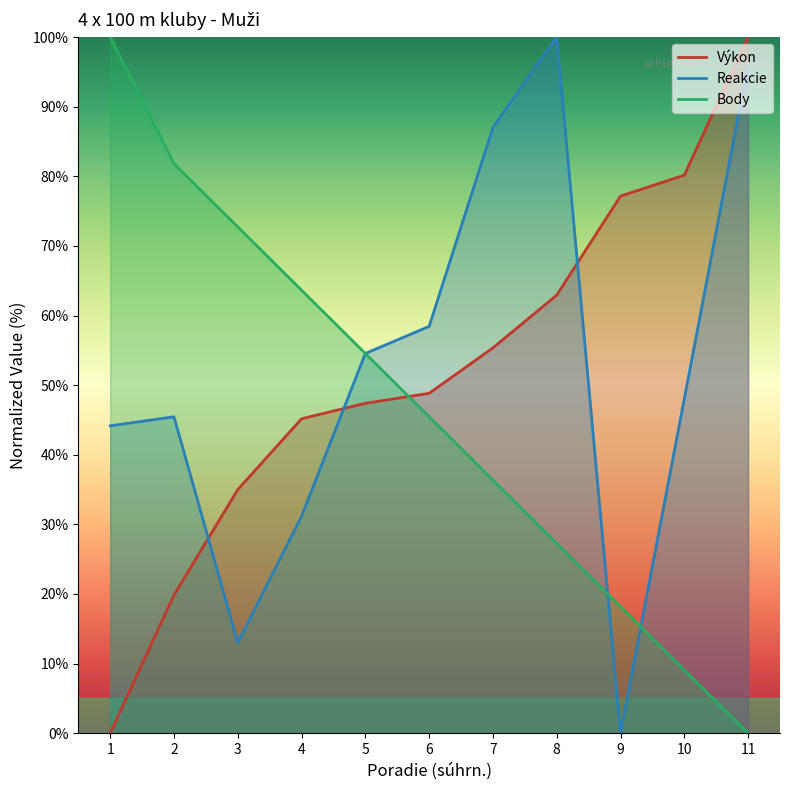

How many data points in Reakcie are less than 48?

5